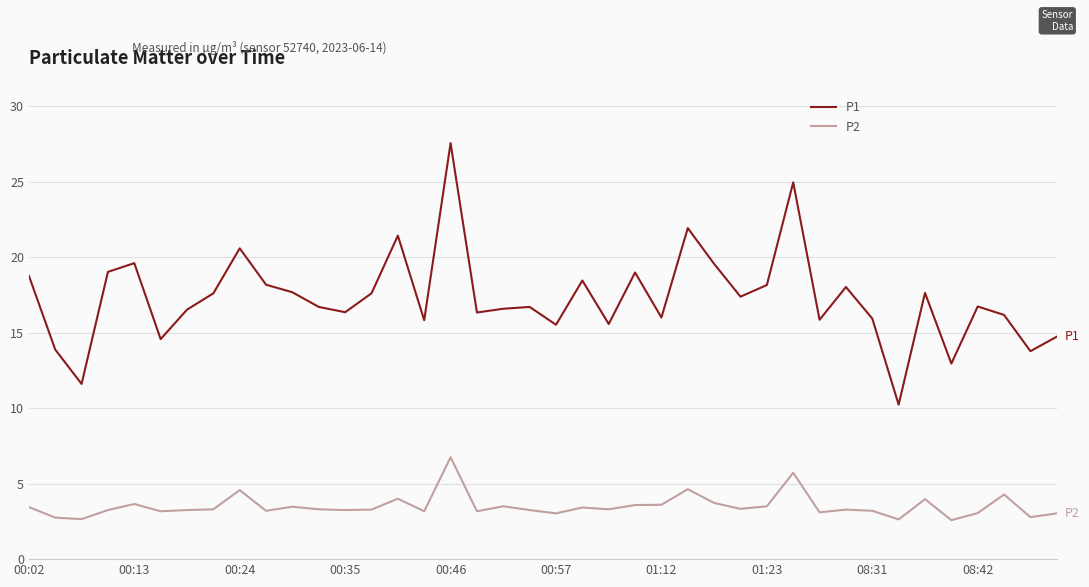

List the series in order of their peak value, highest first.

P1, P2